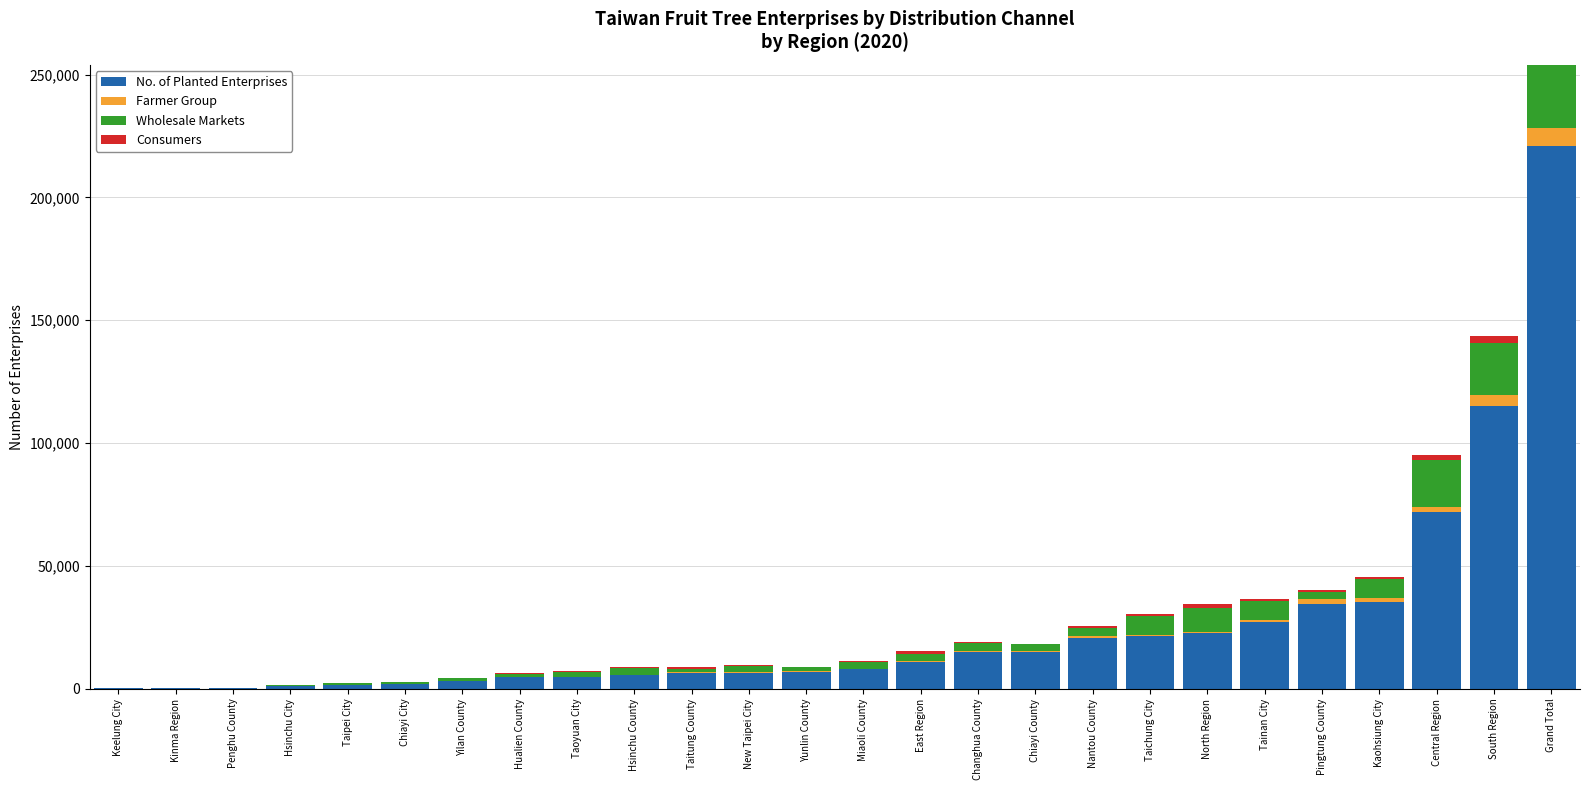

What is the label of the 4th bar from the left?

Hsinchu City